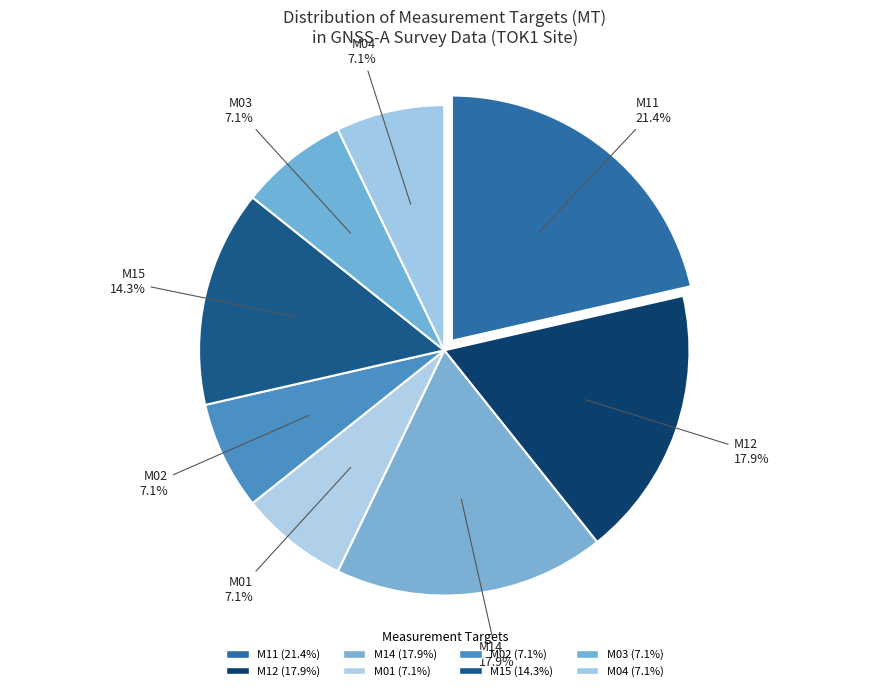

How many segments does this pie chart have?

8